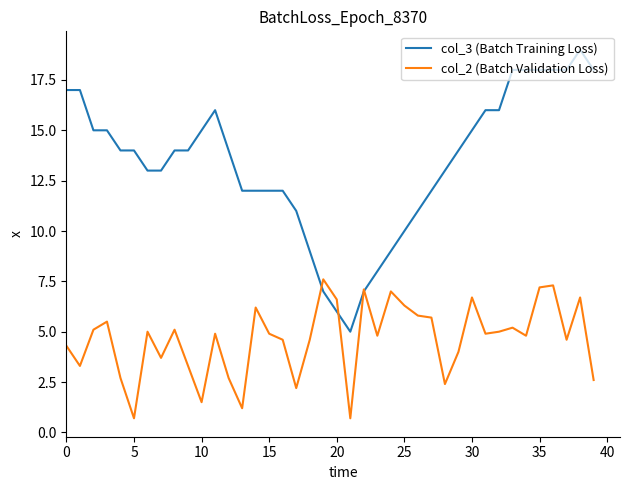

List the series in order of their overall mean, highest first.

col_3 (Batch Training Loss), col_2 (Batch Validation Loss)